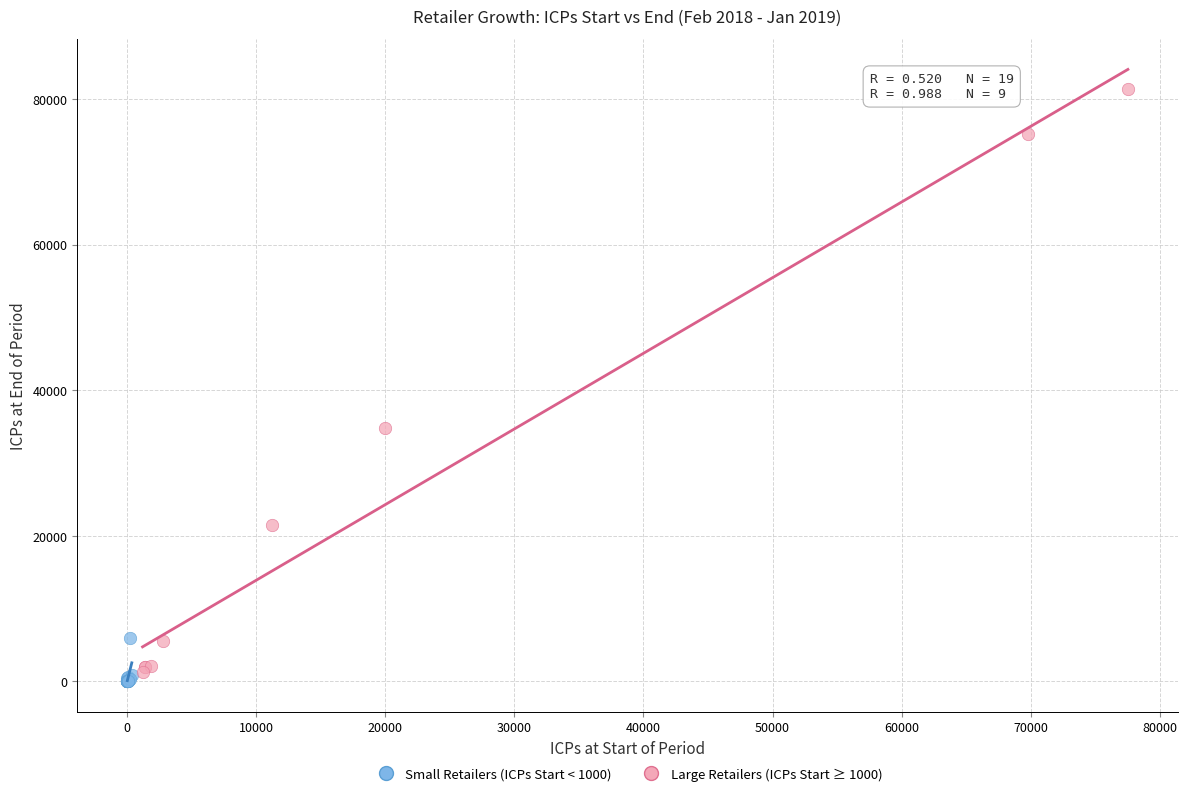

Which series contains the highest Y value?

Large Retailers (ICPs Start ≥ 1000)